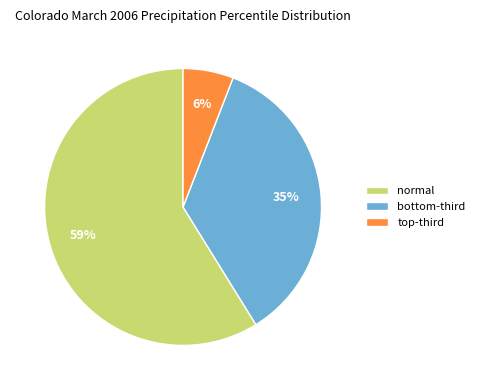

Count the number of slices in the pie.

3